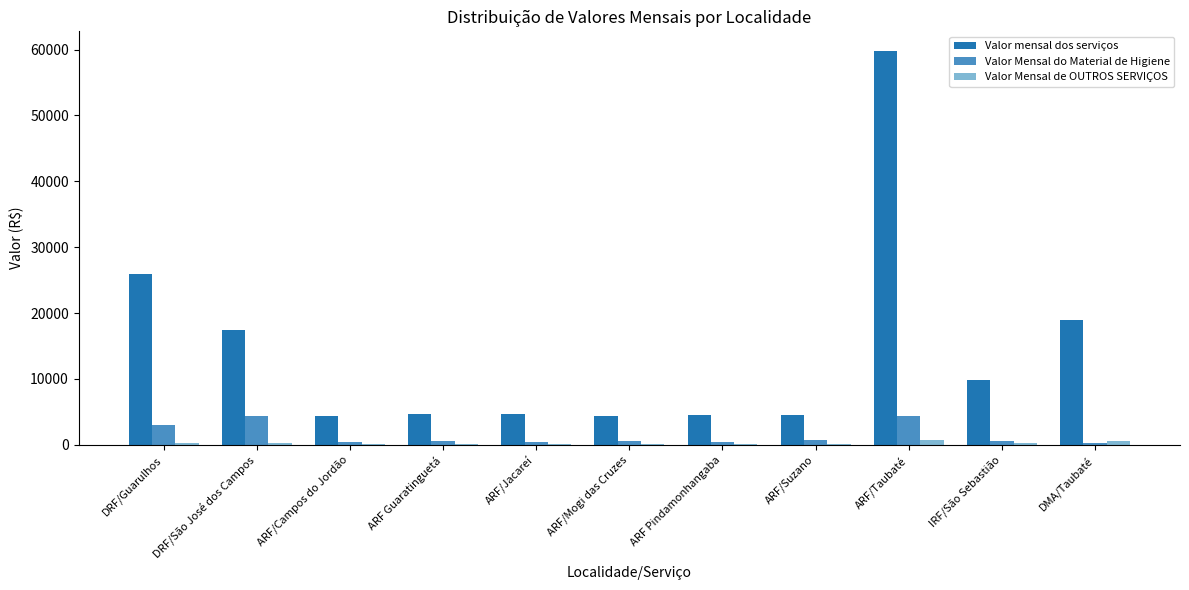

What is the highest value of the Valor mensal dos serviços series?

59786.8